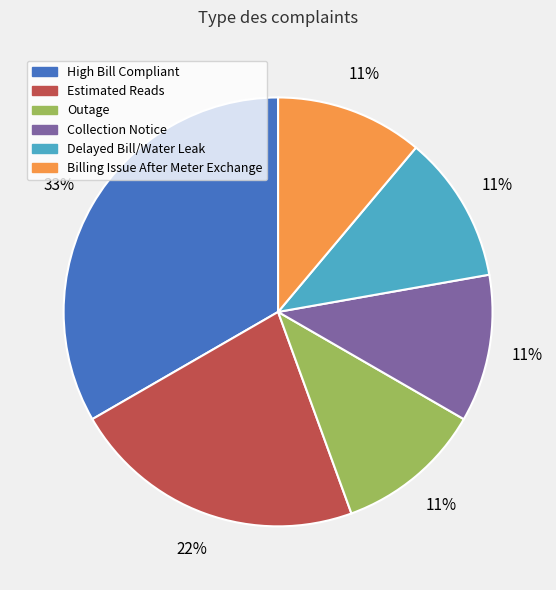

Which category has the biggest portion of the pie?

High Bill Compliant